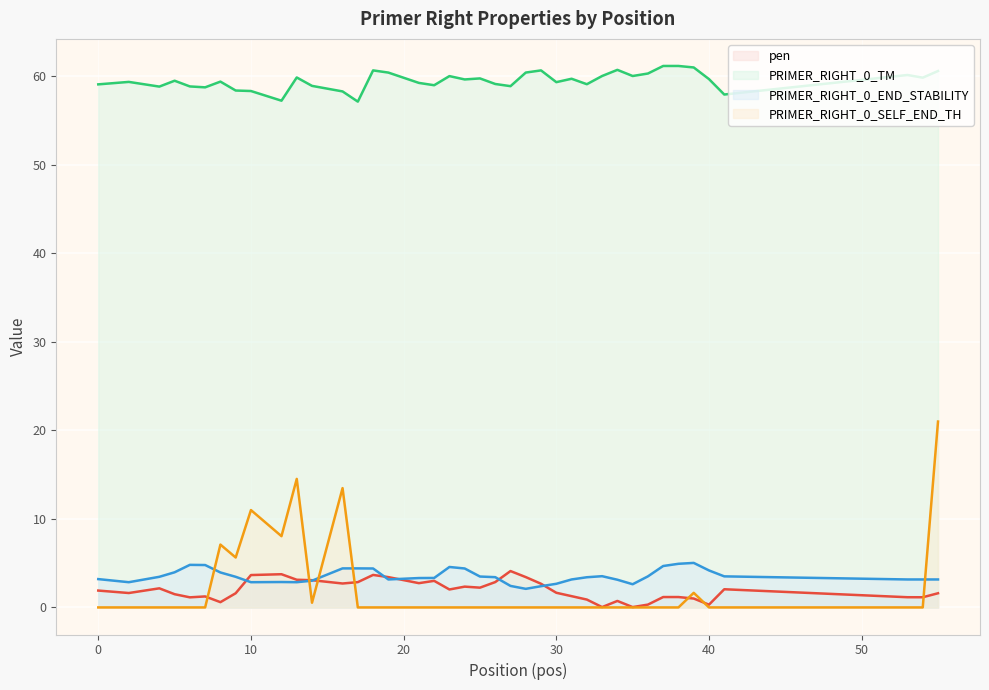

What is the value of the pen point at the 30th from the left?

0.7